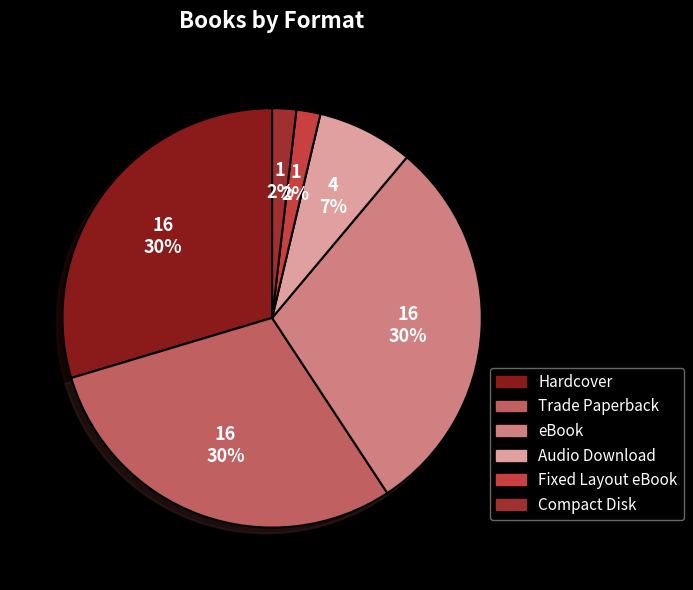

What percentage is the Compact Disk slice, to the nearest percent?

2%